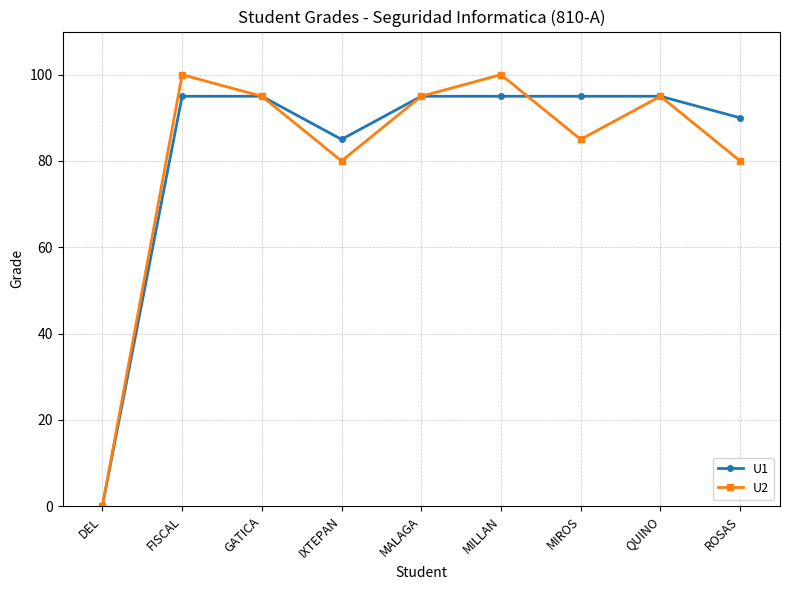

What position from the left is MILLAN?

6